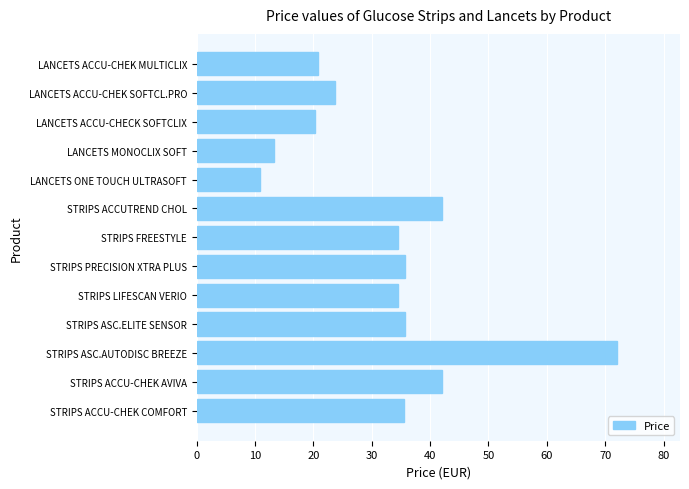

What value does the data have at STRIPS LIFESCAN VERIO?

34.6